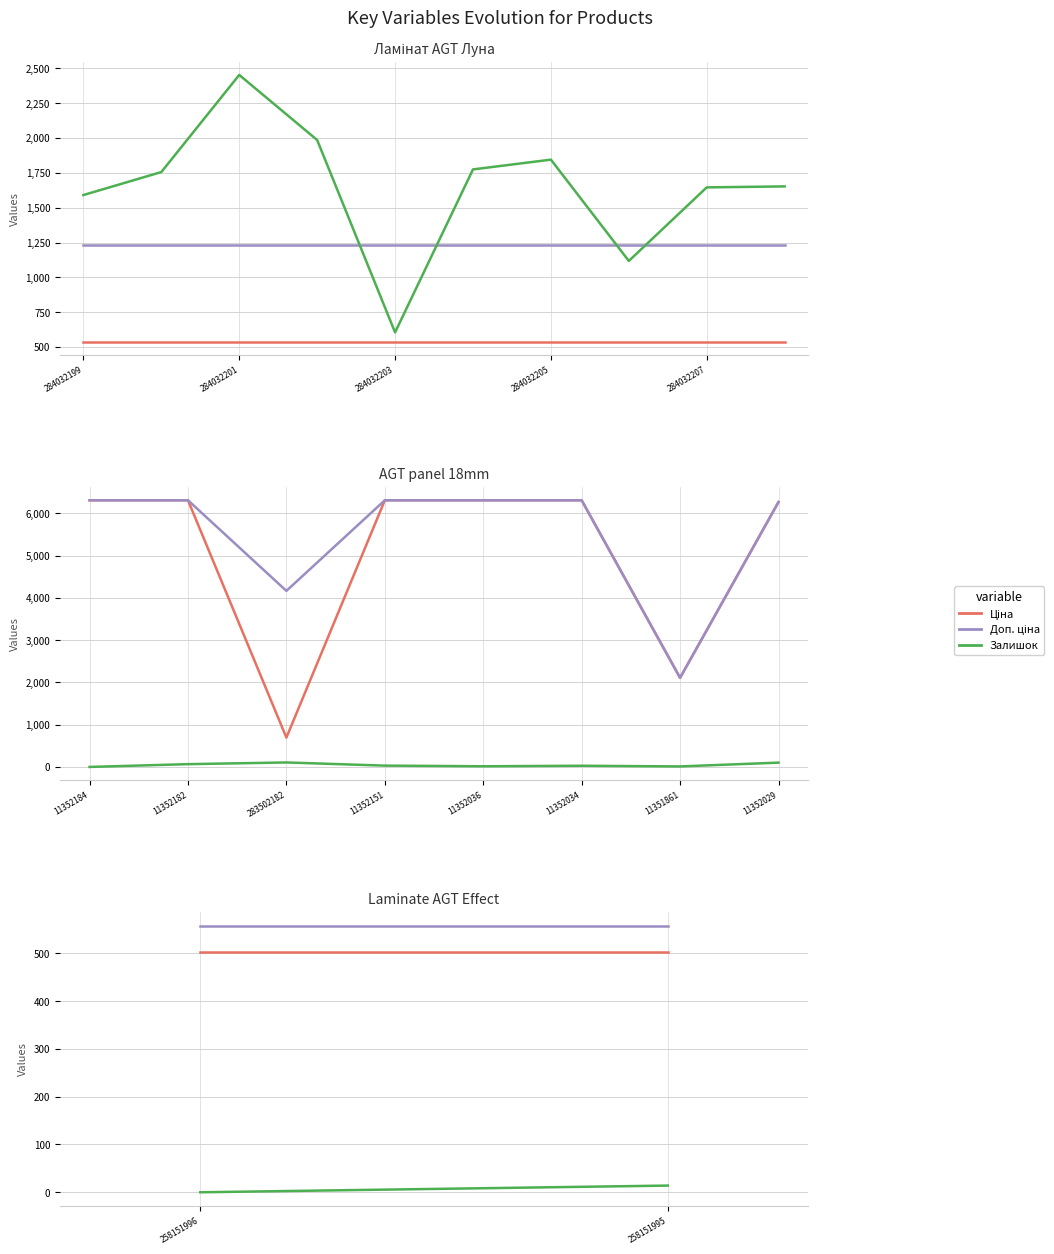

Between 284032199 and 284032201, which is larger?

284032199